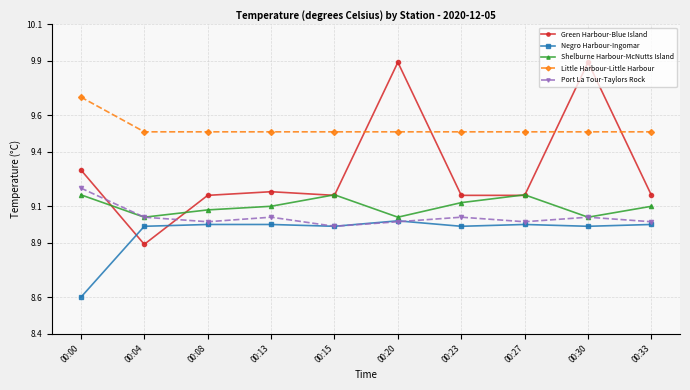

The Port La Tour-Taylors Rock series shows 9.2 at 00:00. True or false?

True